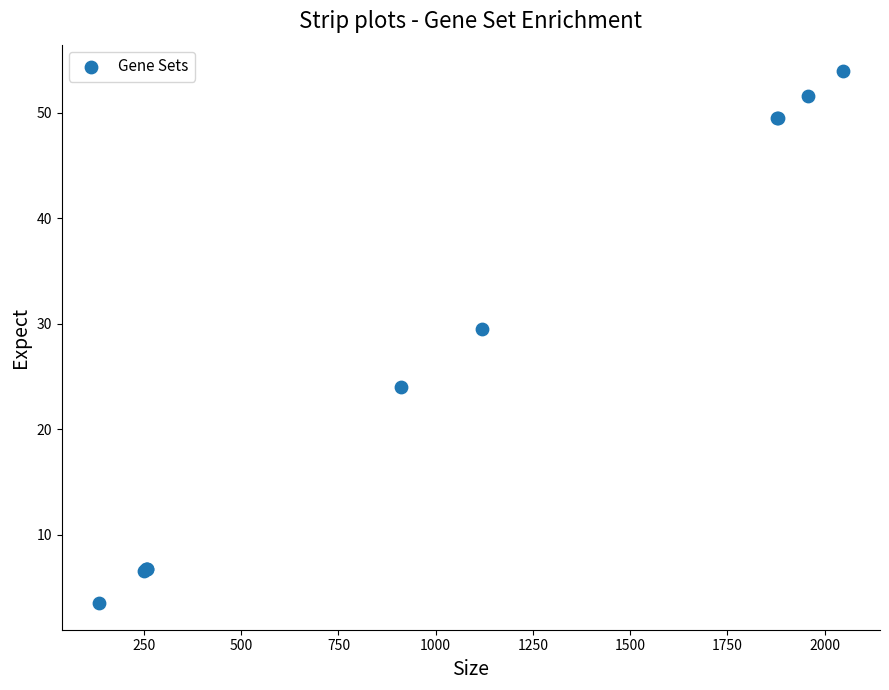

What Y value in the scatter plot is closest to 28?

29.5